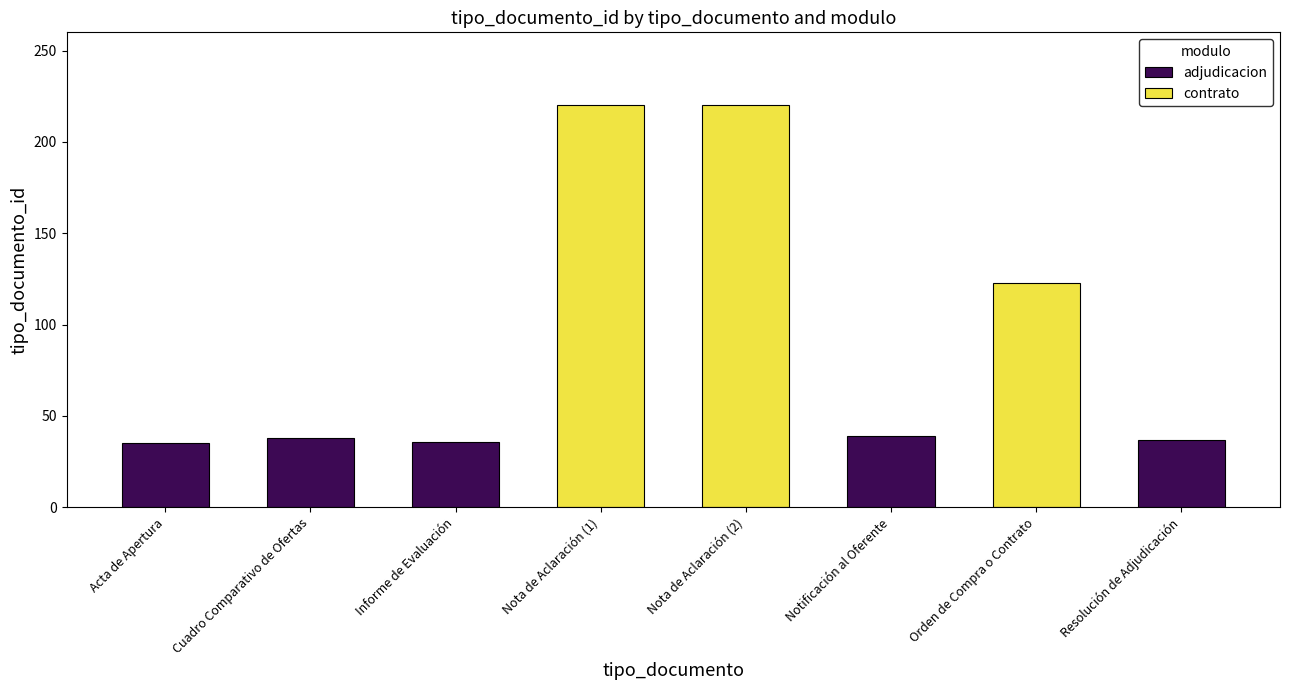

What is the sum of all adjudicacion values?

185